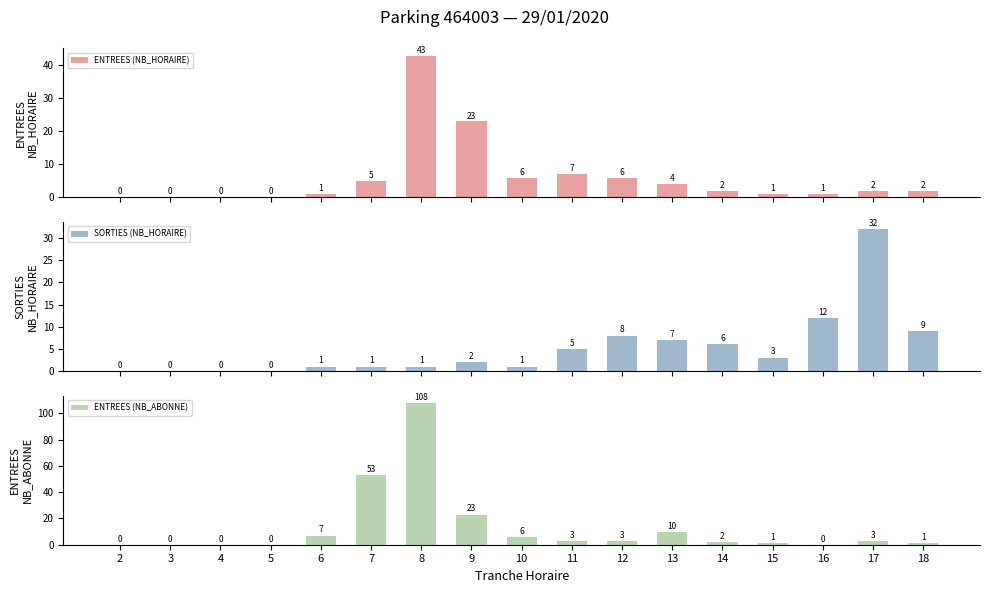

How many positive values does the SORTIES (NB_HORAIRE) series have?

13